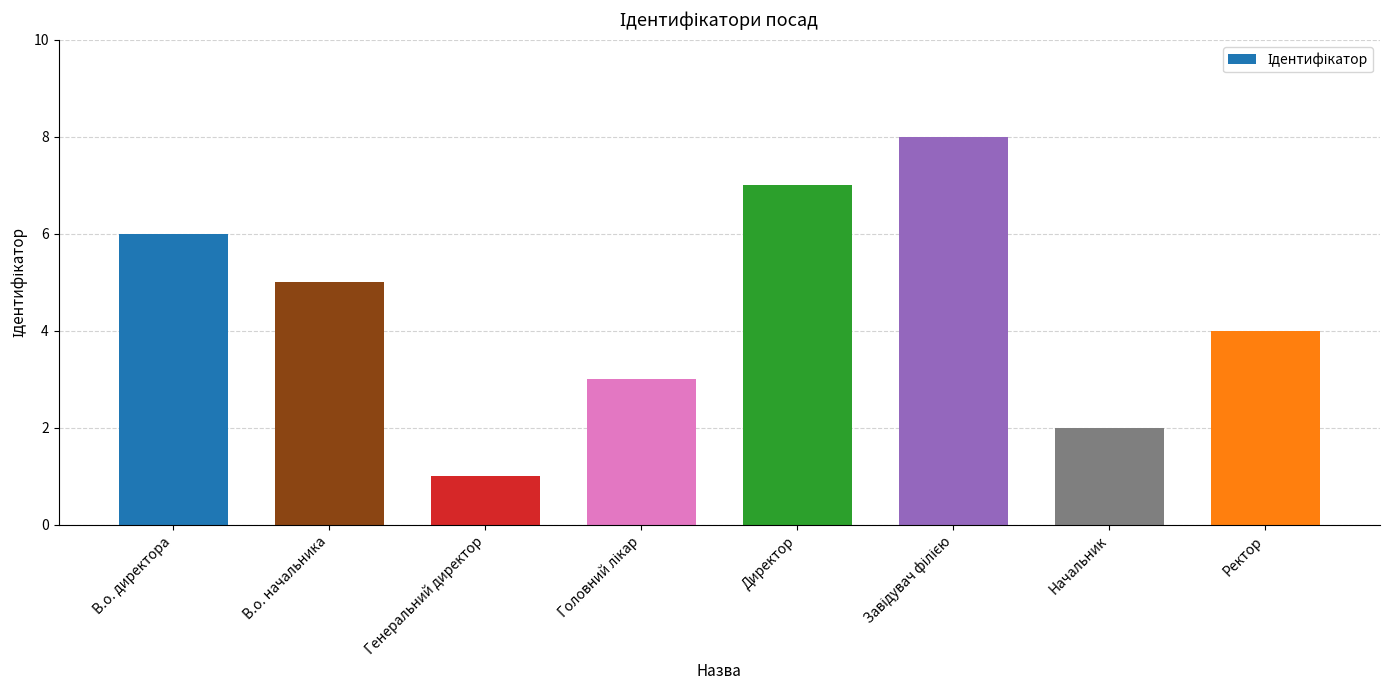

Count the values in the range 3 to 7.

5